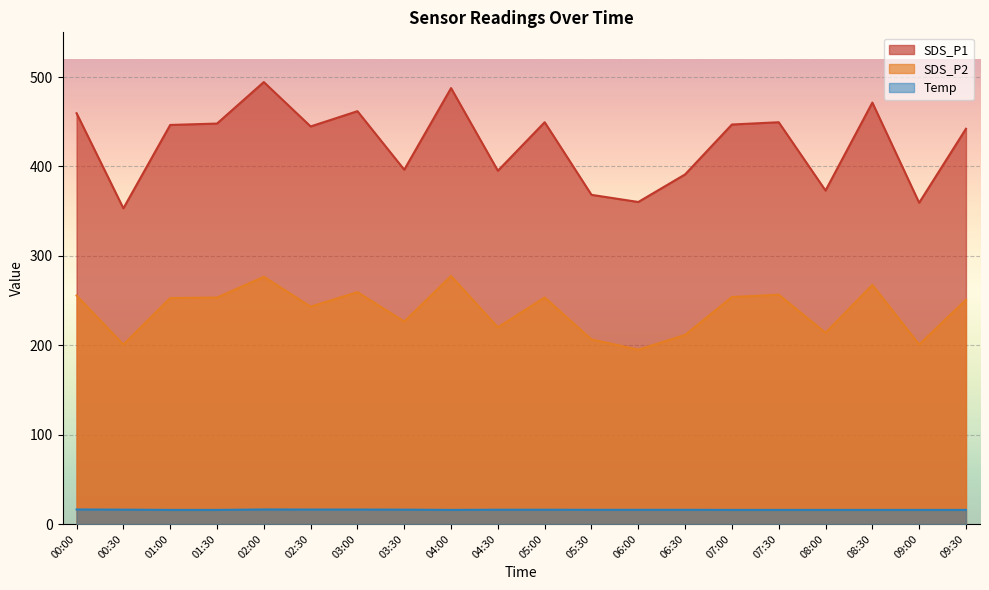

Rank the series by their maximum value, from highest to lowest.

SDS_P1, SDS_P2, Temp